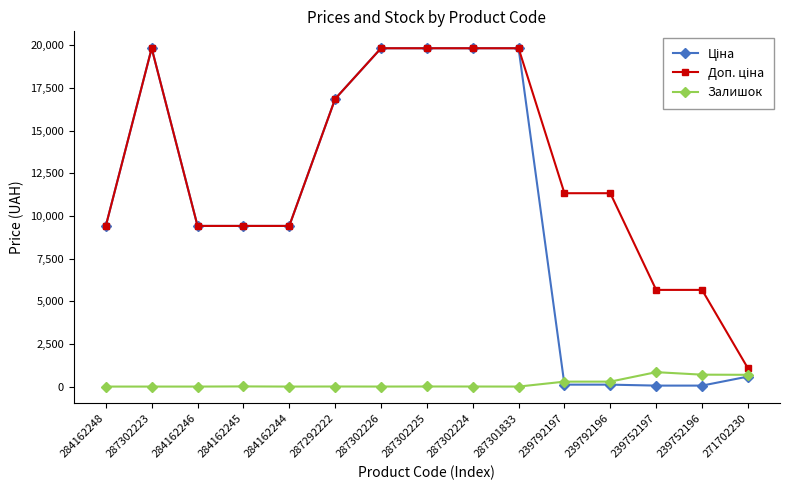

What is the total value across all series at 287302226?

39663.1